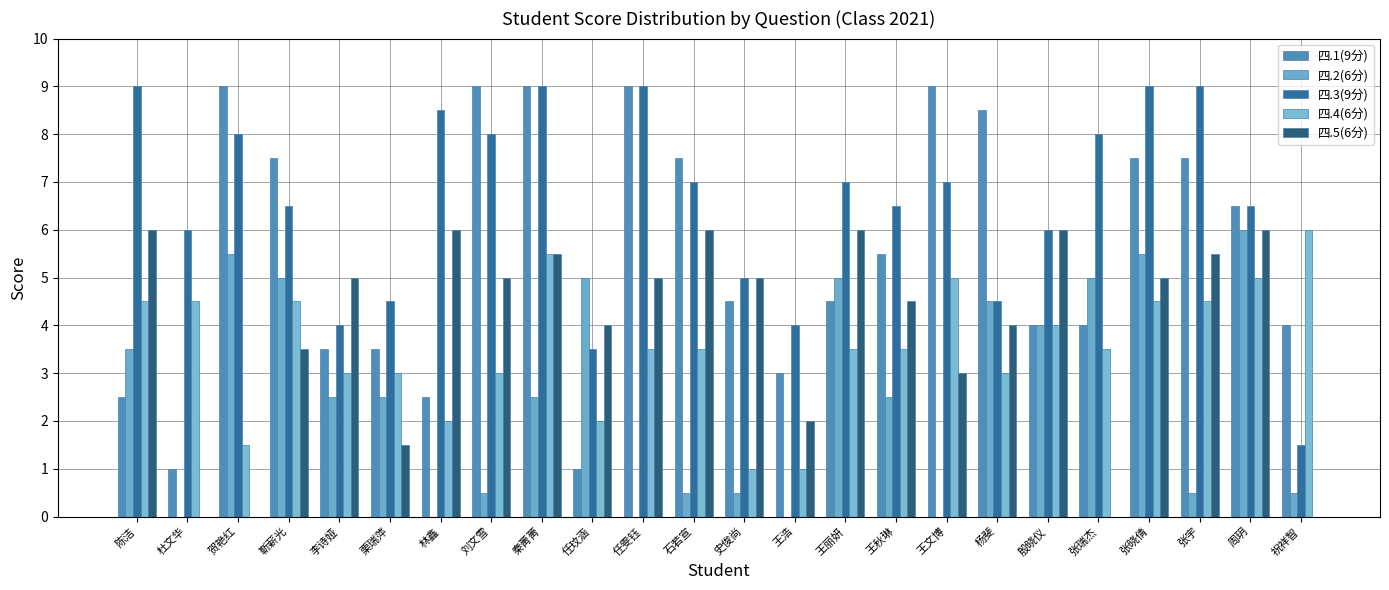

Rank the categories by 四.5(6分) value from lowest to highest.

杜文华, 贺艳红, 张瑞杰, 祝祥智, 栗瑞萍, 王浩, 王文博, 靳薪光, 任玟涵, 杨斐, 王秋琳, 李诗娅, 刘文雪, 任雯钰, 史俊尚, 张晓倩, 秦菁菁, 张宇, 陈洁, 林鑫, 石若宣, 王丽妍, 殷晓仪, 周玥